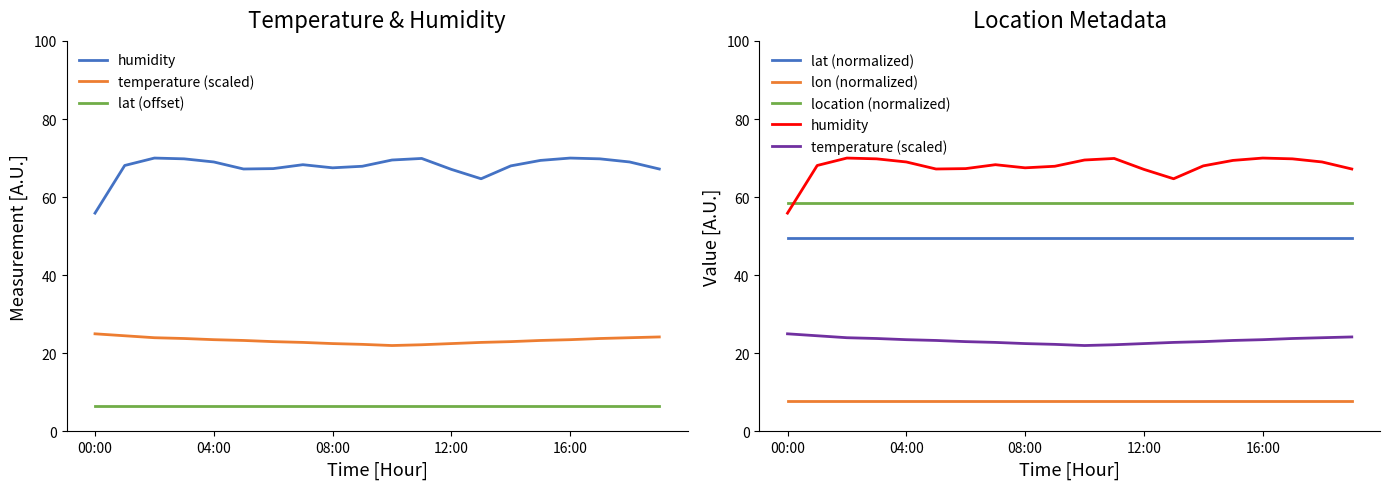

What is the smallest value displayed?

6.5